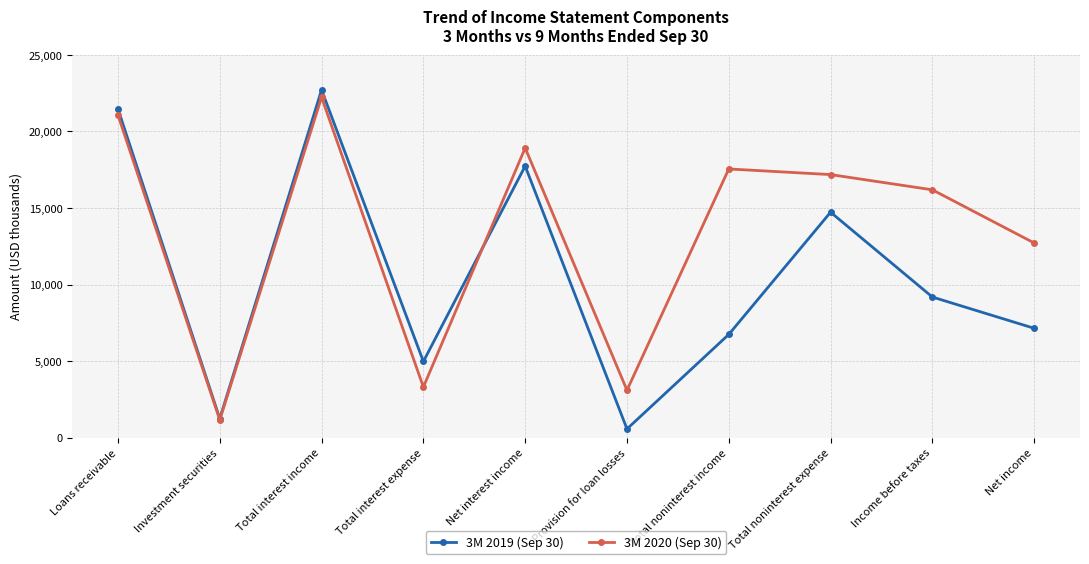

Which series has the largest range (max minus min)?

3M 2019 (Sep 30)